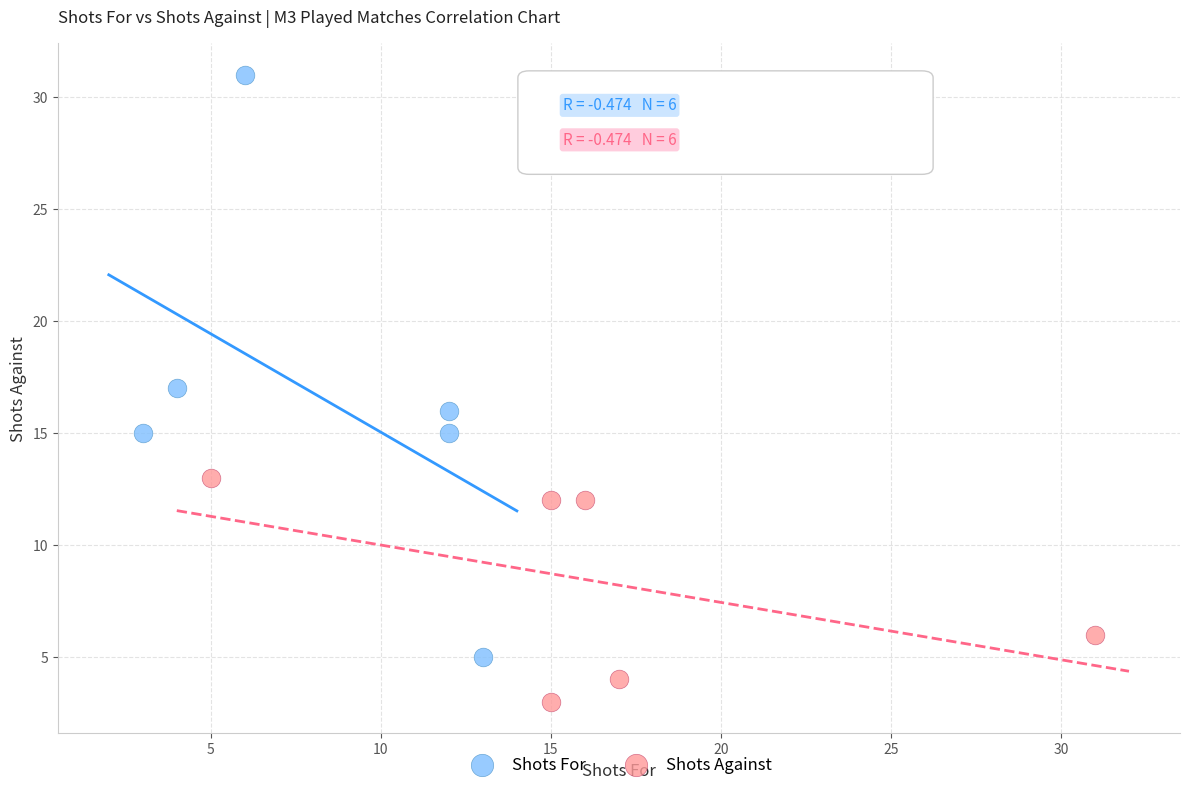

Which series contains the highest Y value?

Shots For